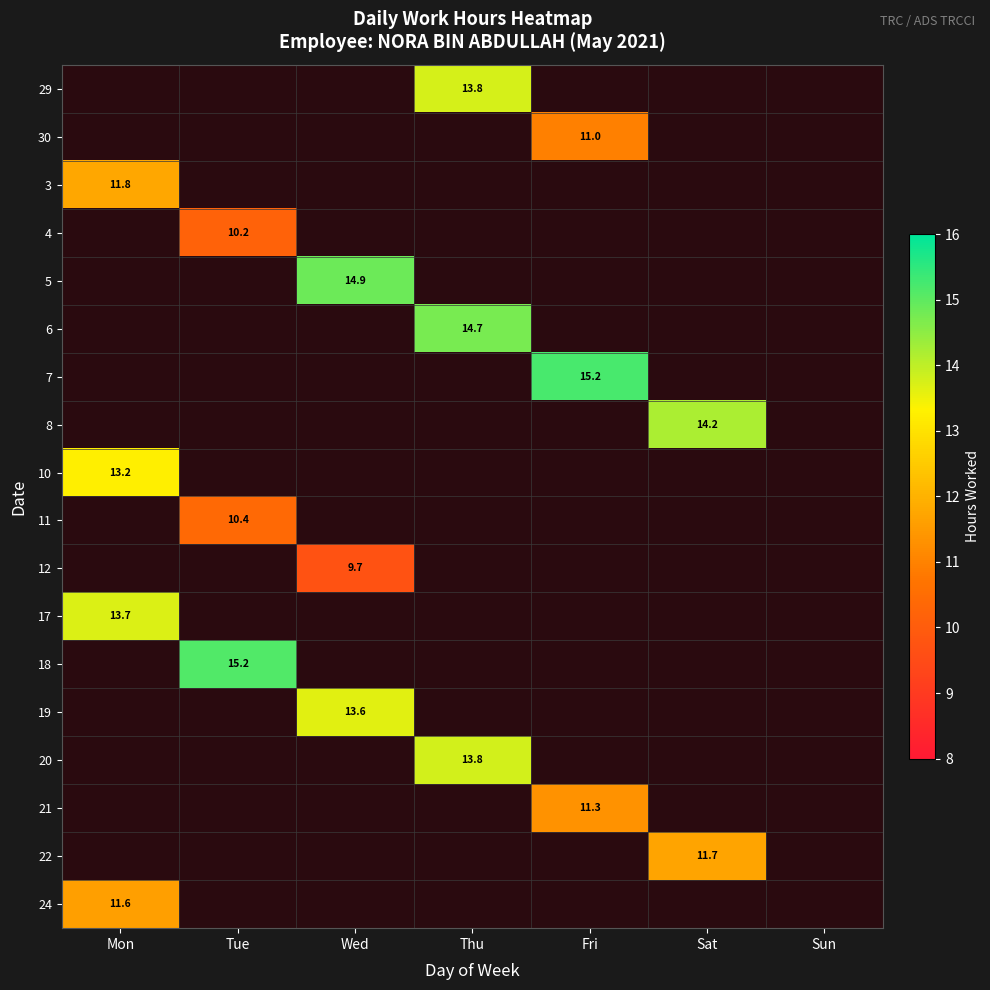

Is it true that 4 equals 0.0 at Fri?

True